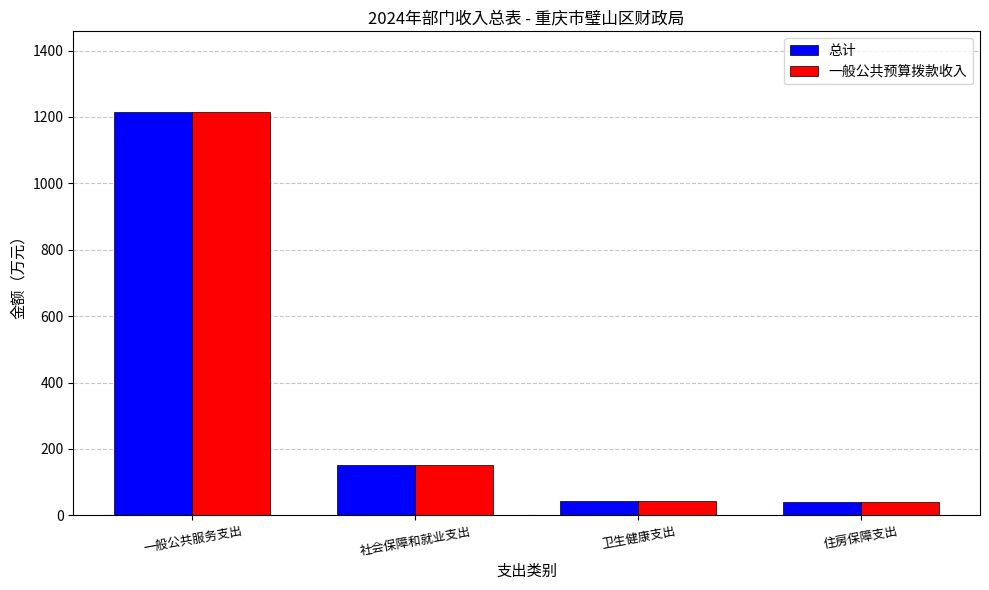

At which category is the sum across all series the highest?

一般公共服务支出